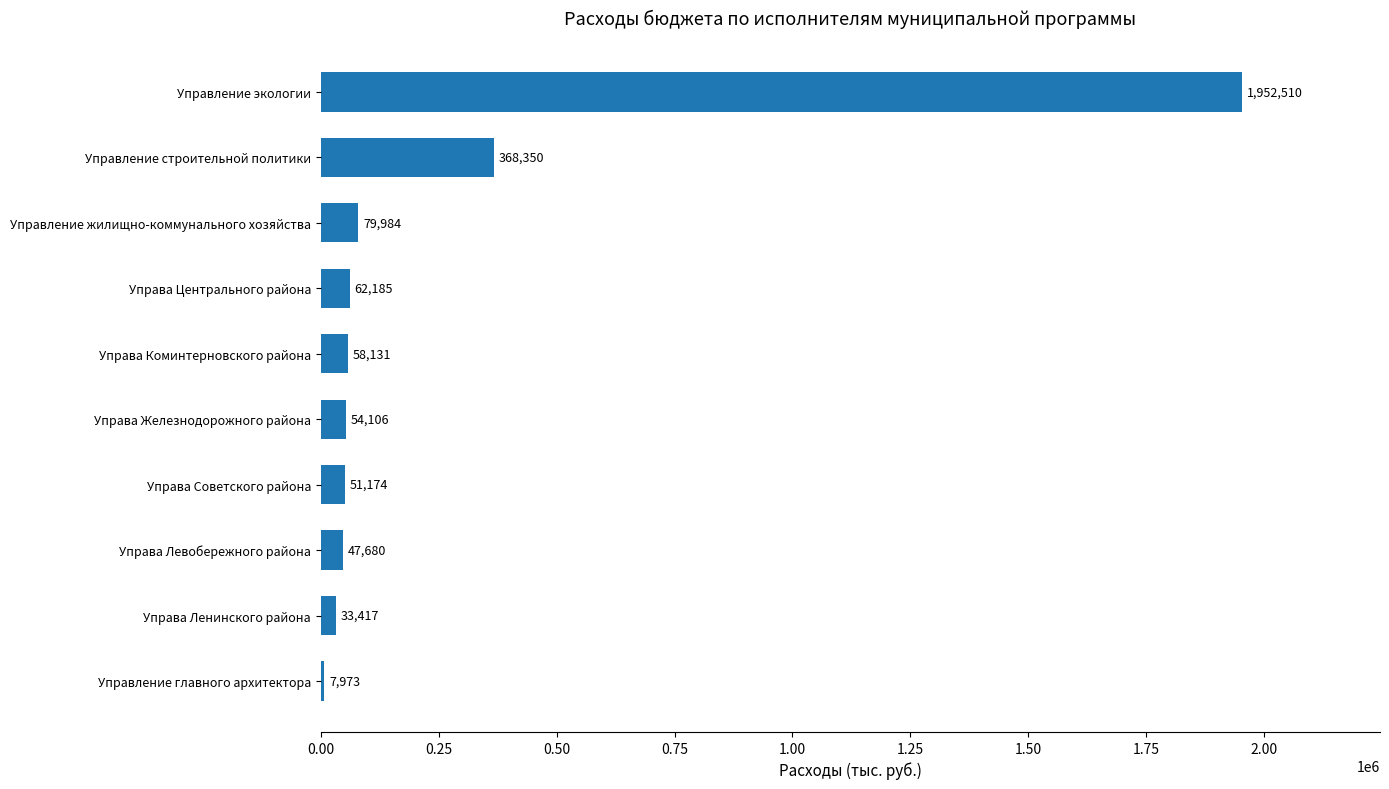

The chart shows a value of 47680.2 at Управа Левобережного района. True or false?

True